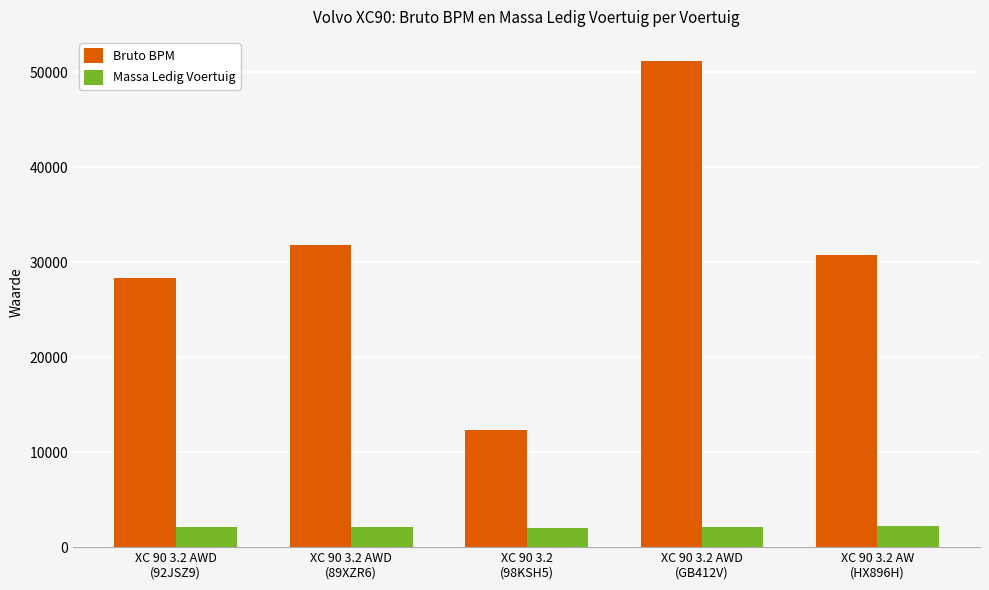

What is the label of the 2nd bar from the left?

XC 90 3.2 AWD
(89XZR6)